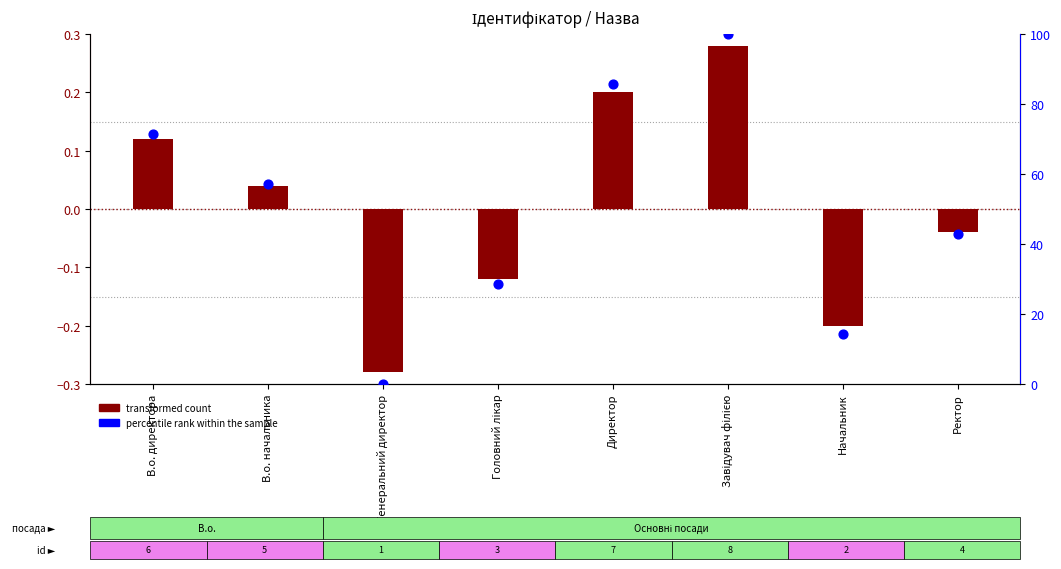

Which series has the largest total across all categories?

percentile rank within the sample